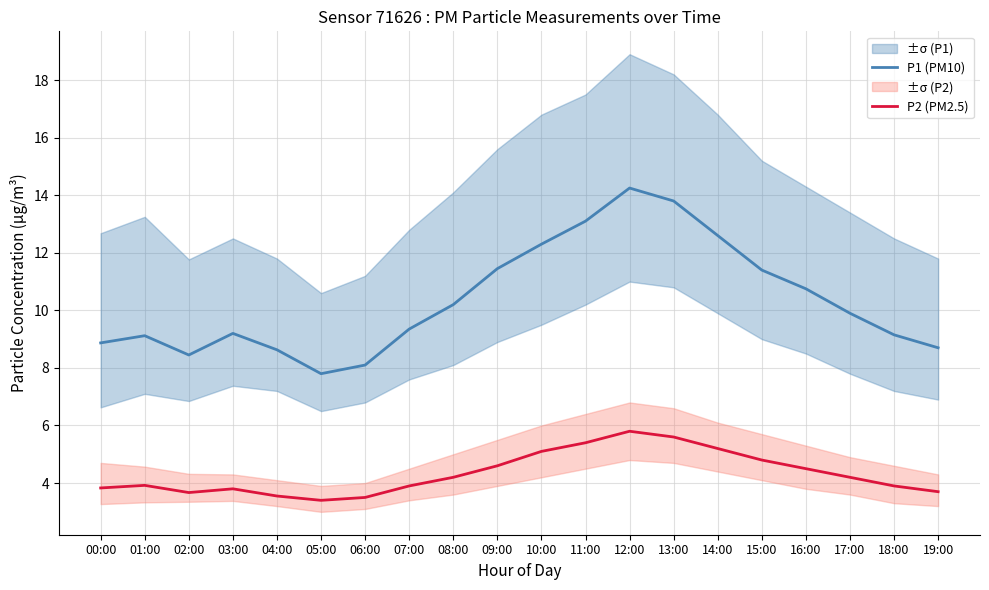

What is the difference between the P2 (PM2.5) values at 05:00 and 14:00?

1.8